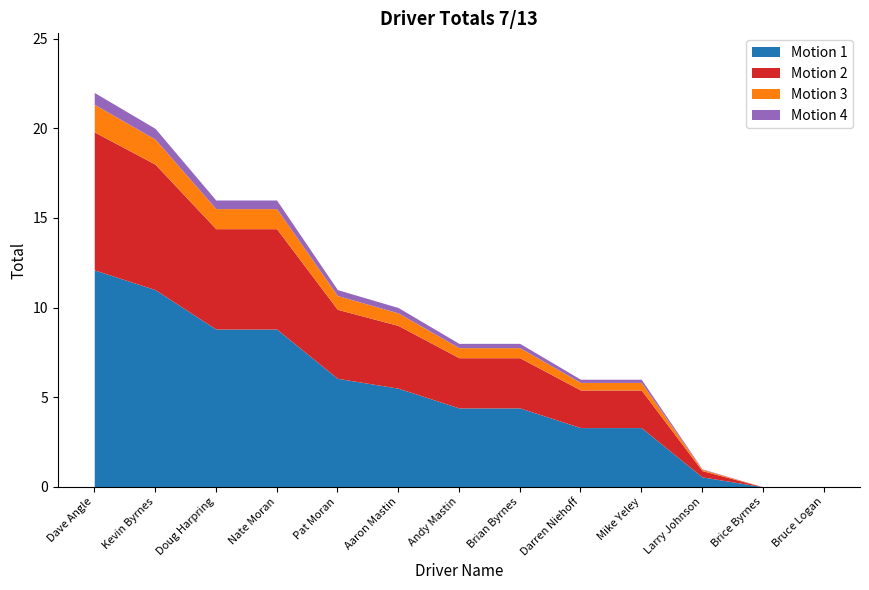

What is the difference between the values at Doug Harpring and Pat Moran?

5